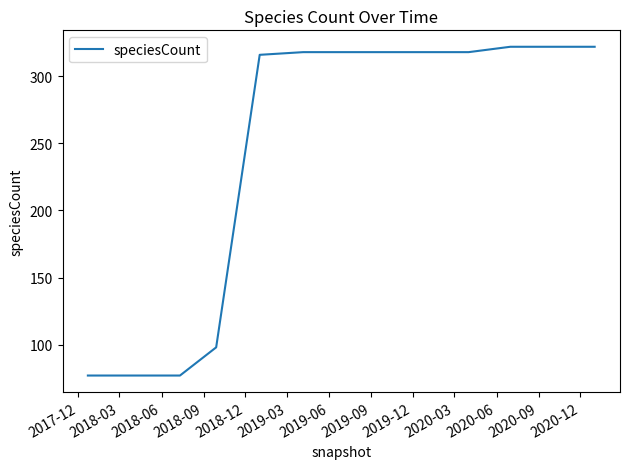

What is the greatest value displayed?

322